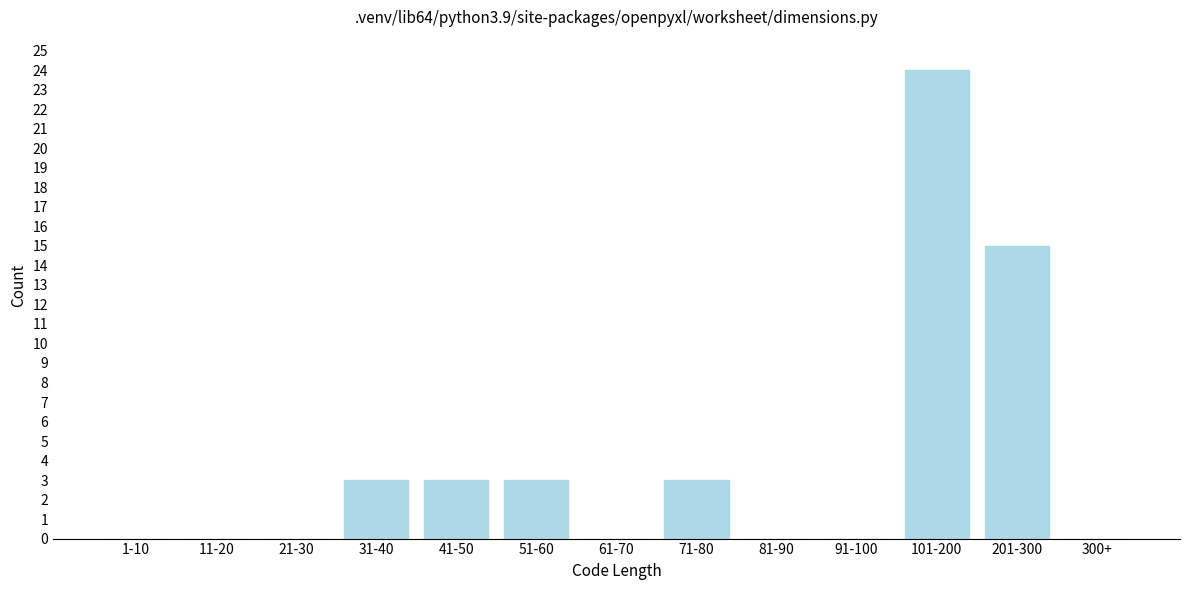

Reading left to right, extract all data points from this chart.

1-10=0	11-20=0	21-30=0	31-40=3	41-50=3	51-60=3	61-70=0	71-80=3	81-90=0	91-100=0	101-200=24	201-300=15	300+=0